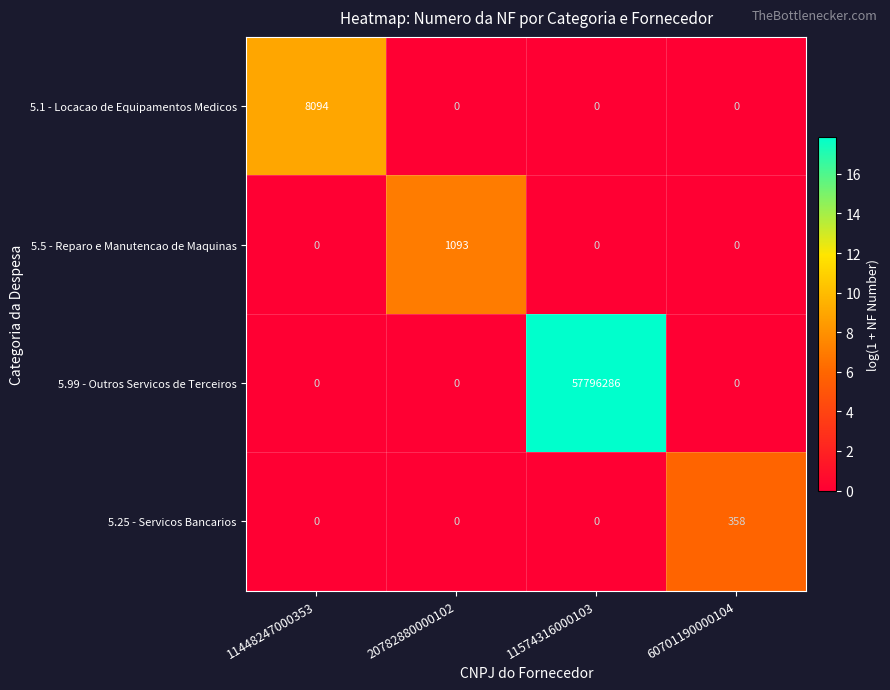

What is the difference between the highest and lowest values at 11574316000103?

57796286